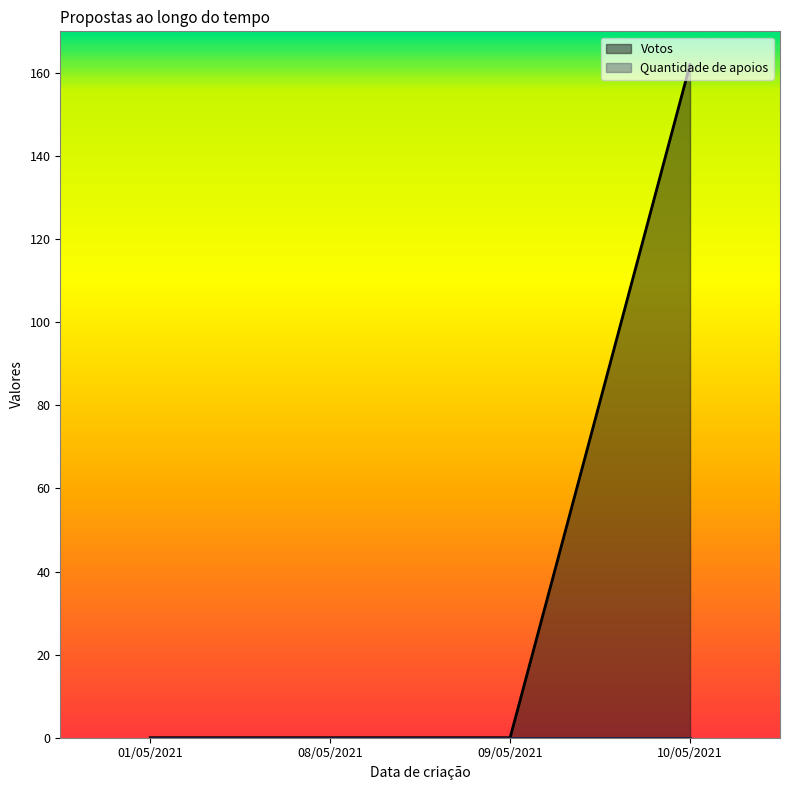

In Votos, how many points are higher than both neighbors (excluding endpoints)?

0